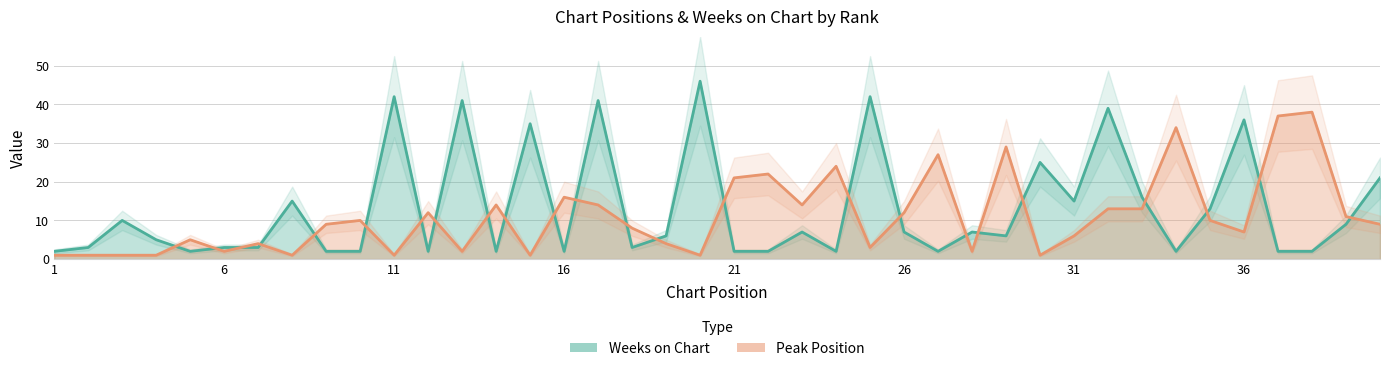

At which label does Weeks on Chart first exceed 6?

3